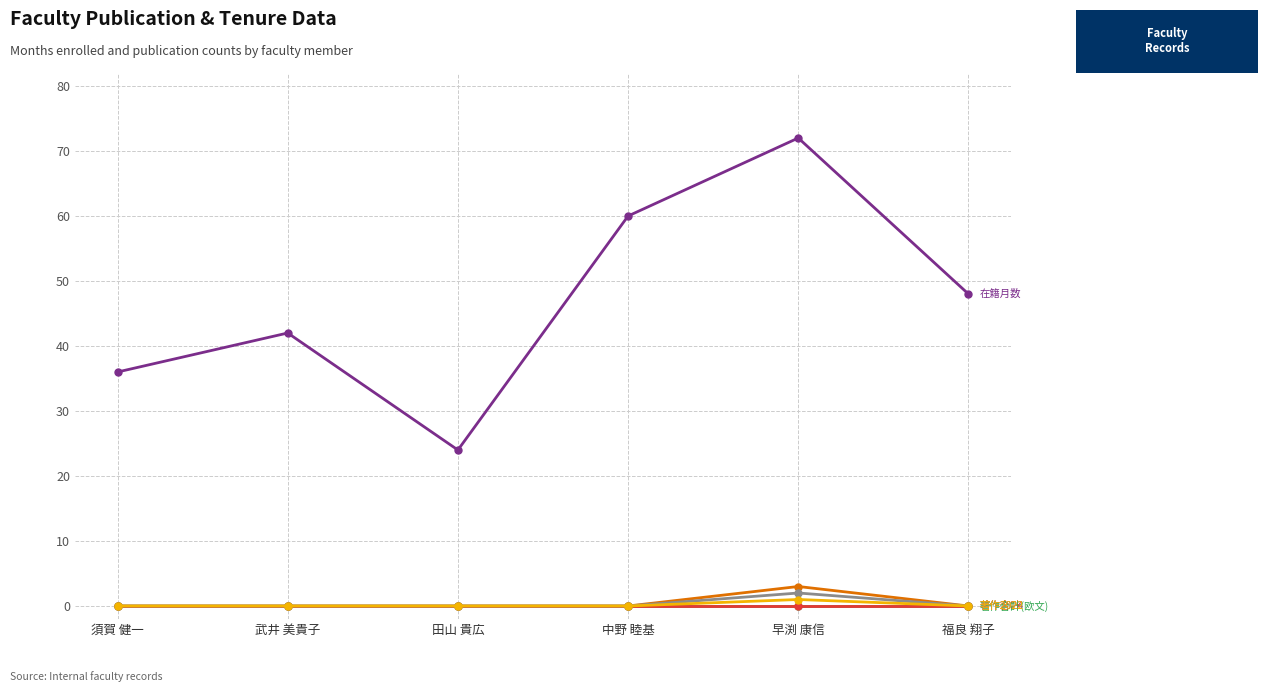

Reading left to right, extract all data points from this chart.

在籍月数: 36	42	24	60	72	48
著作合計: 0	0	0	0	3	0
著作合計(欧文): 0	0	0	0	0	0
著作2024: 0	0	0	0	0	0
著作2023: 0	0	0	0	2	0
著作2022: 0	0	0	0	1	0